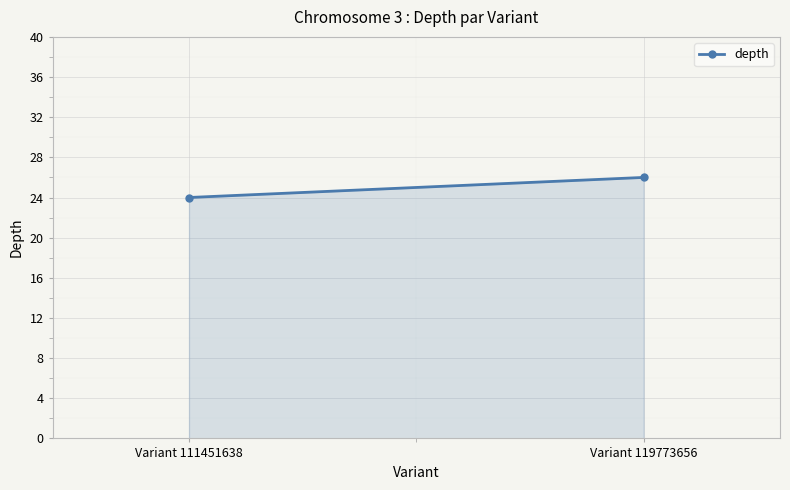

The chart shows a value of 35 at Variant 119773656. True or false?

False